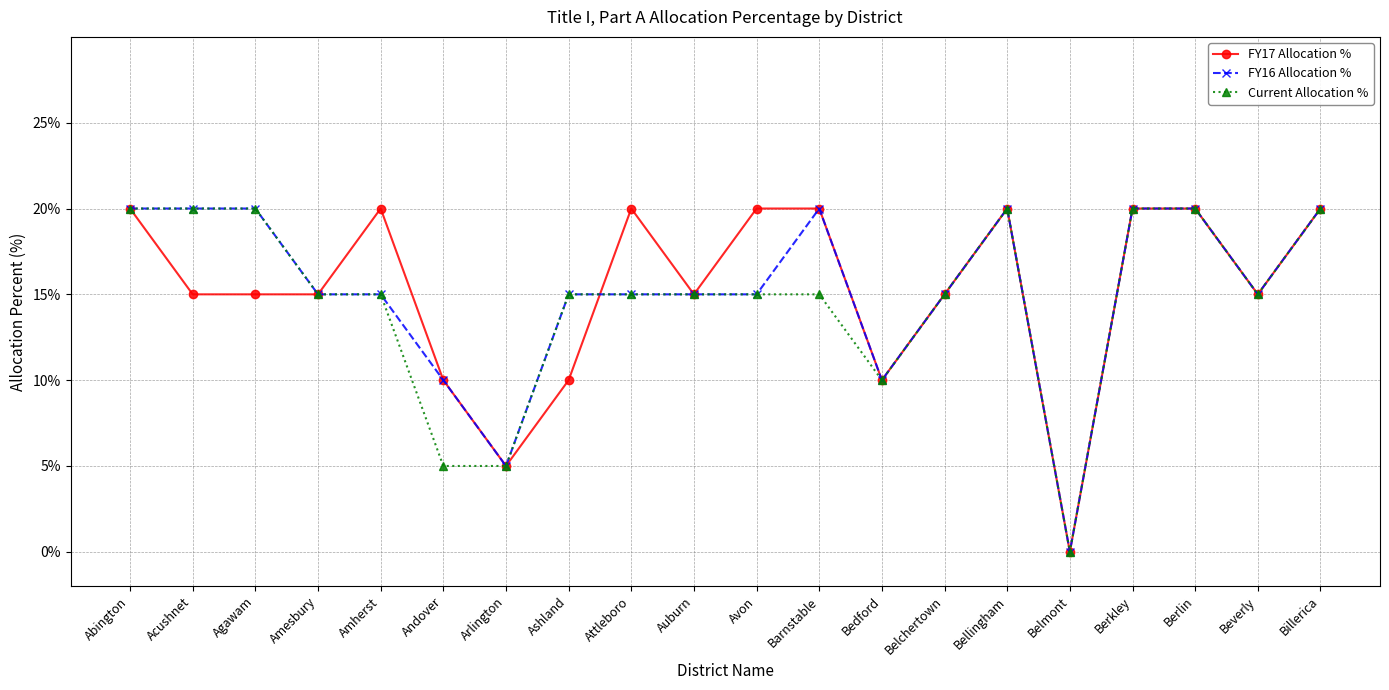

Where does the Current Allocation % series first go above 15?

Abington